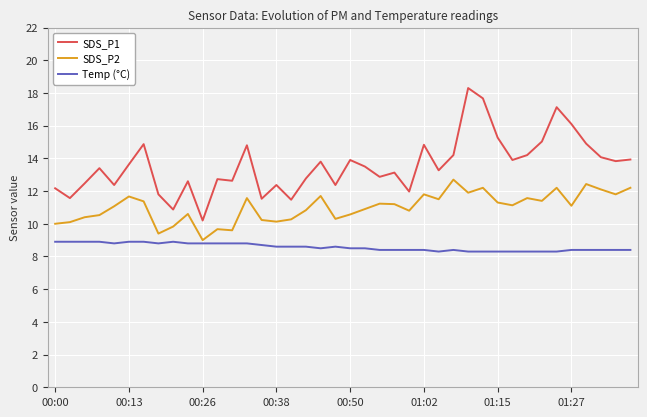

Which series has the largest range (max minus min)?

SDS_P1